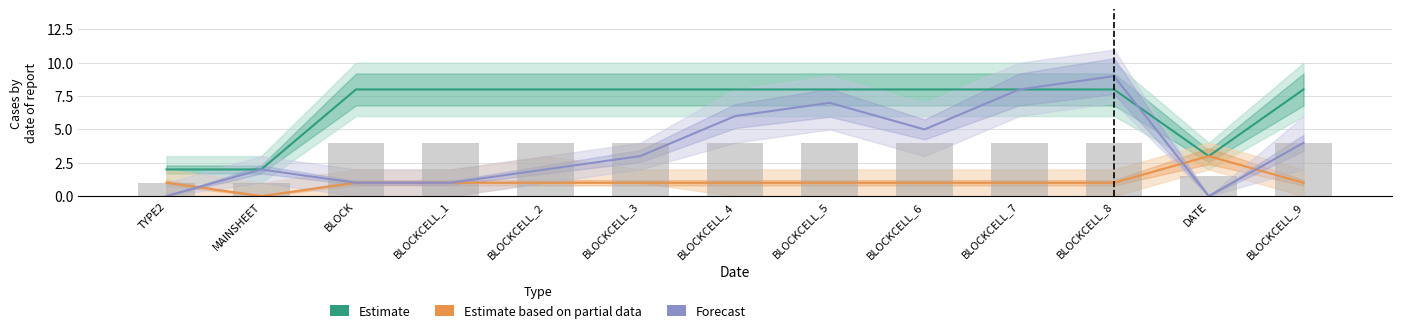

What is the label of the 1st bar from the left?

TYPE2